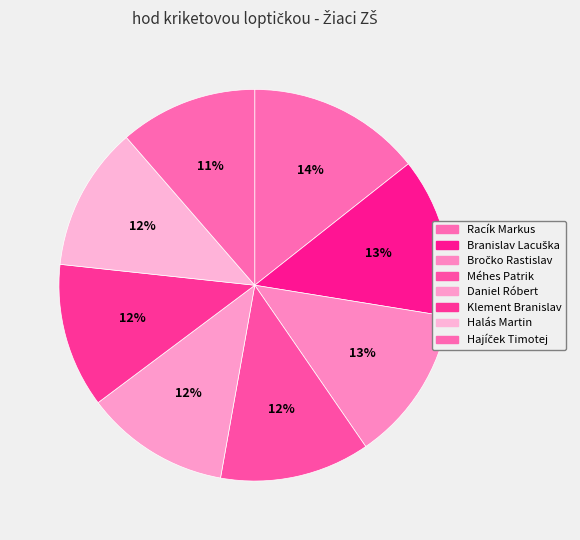

Count the number of slices in the pie.

8